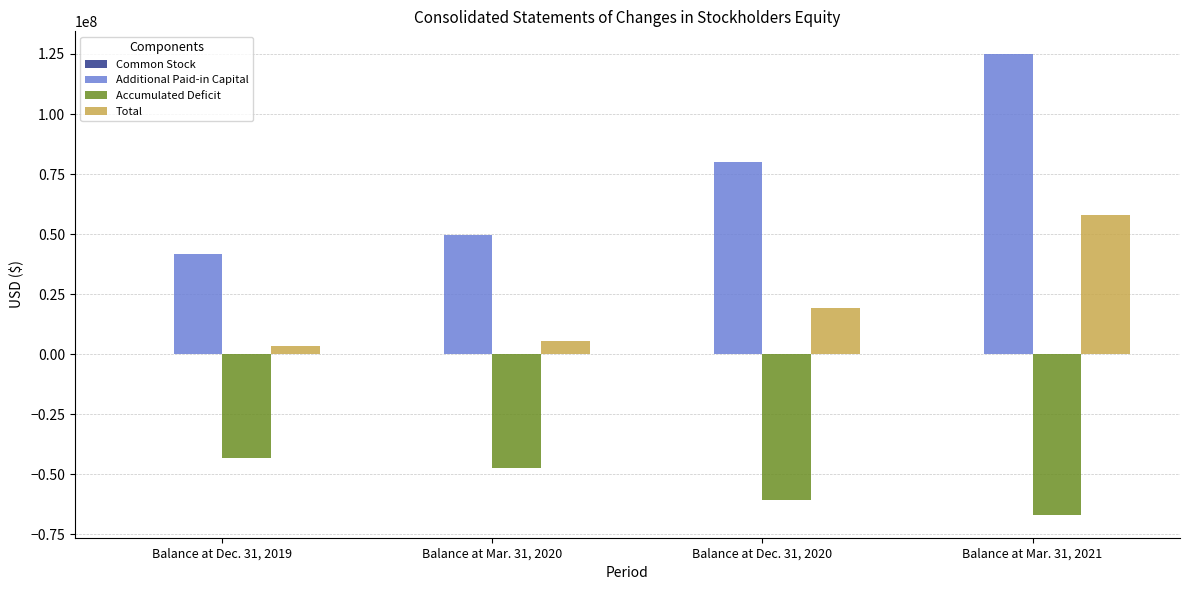

At which label is Total closest to 30636177?

Balance at Dec. 31, 2020